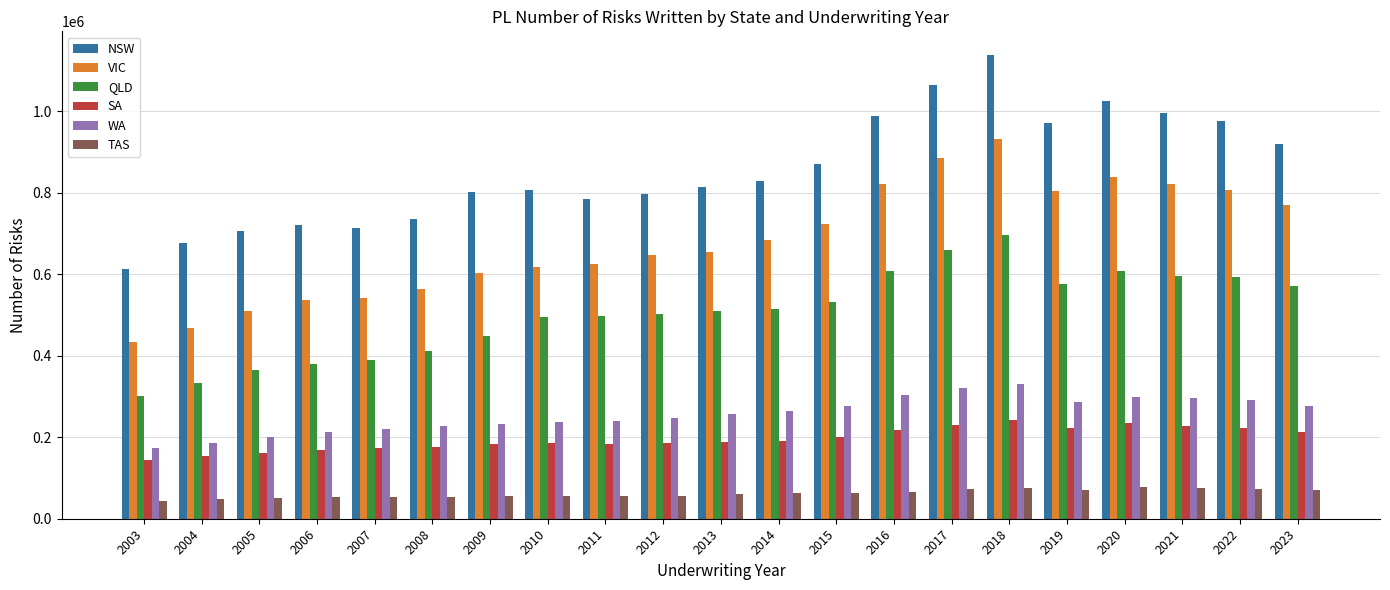

How many data points does each series have?

21